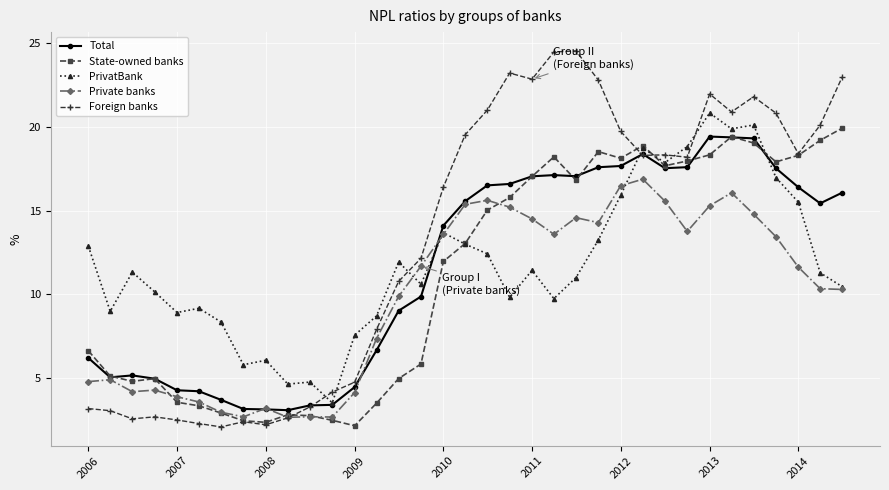

What is the value of the Private banks point at the 2nd from the left?

4.9